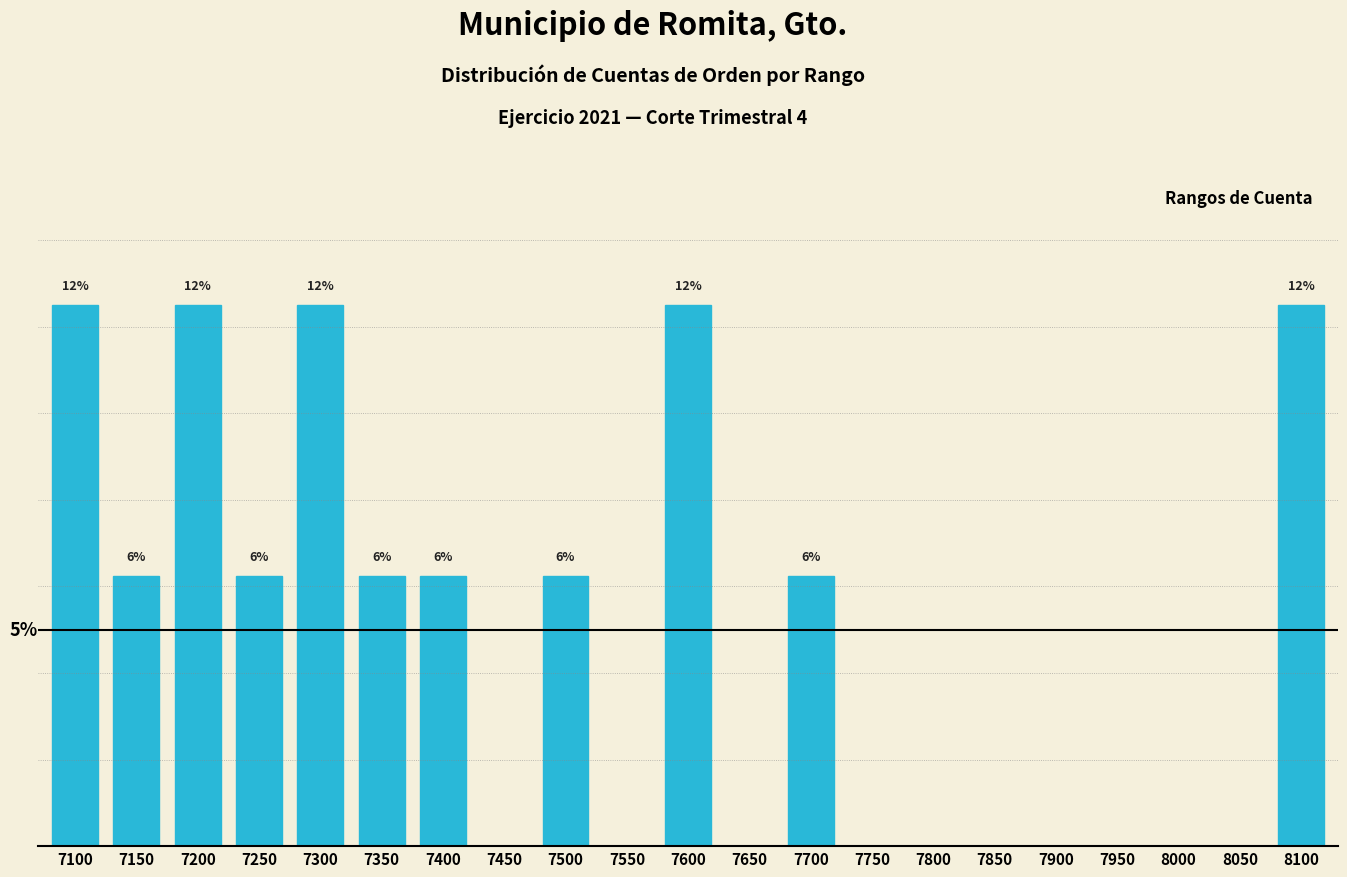

Are the bars horizontal?

No